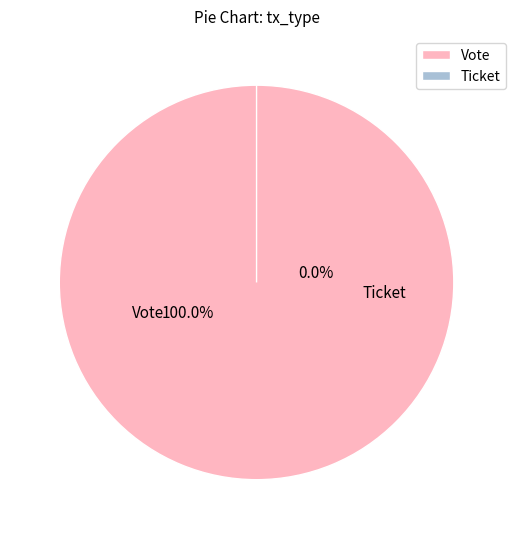

To the nearest percent, what is the average slice percentage?

50%